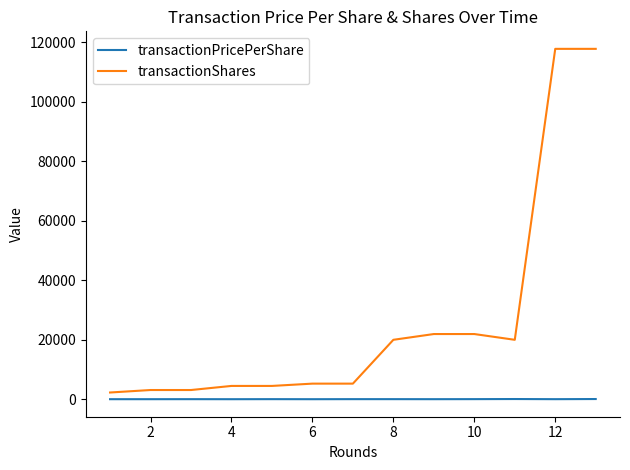

Which series has the largest total across all categories?

transactionShares